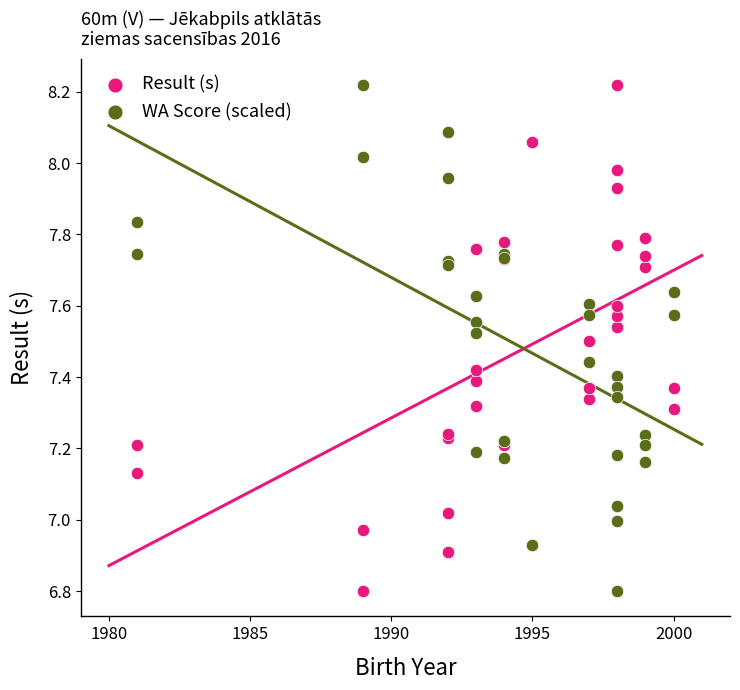

What is the X range (max minus min) for the scatter plot?

19.0